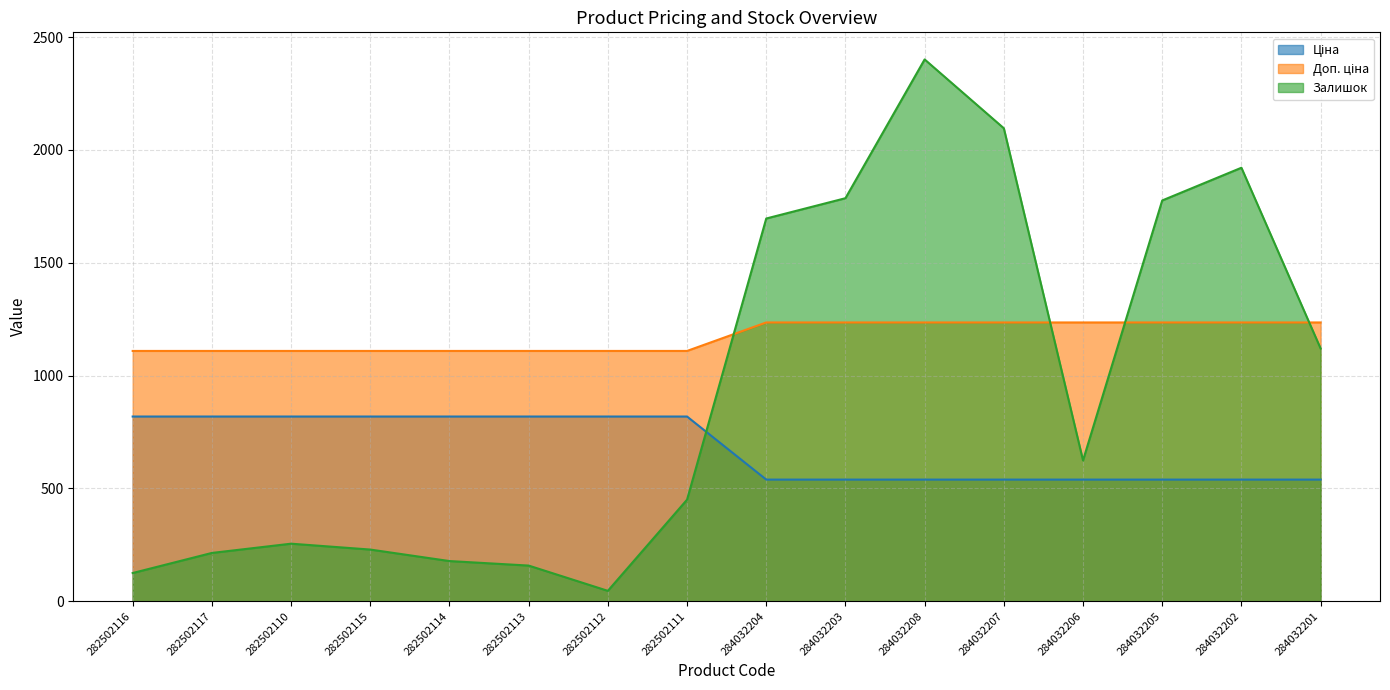

What is the difference between the highest and lowest values at 282502110?

854.2